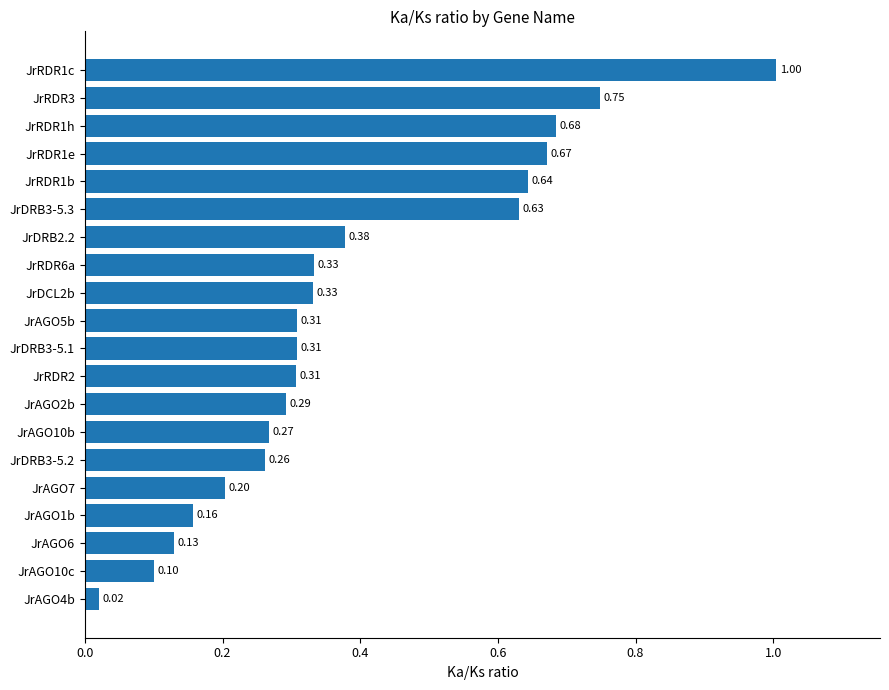

Which has a higher value, JrAGO6 or JrRDR1h?

JrRDR1h